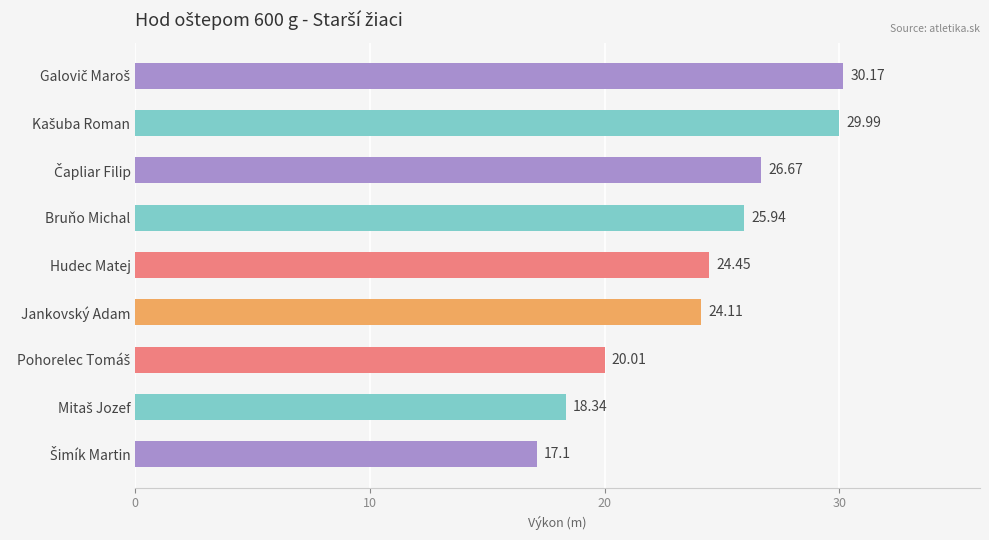

Where is the data nearest to the value 23?

Jankovský Adam